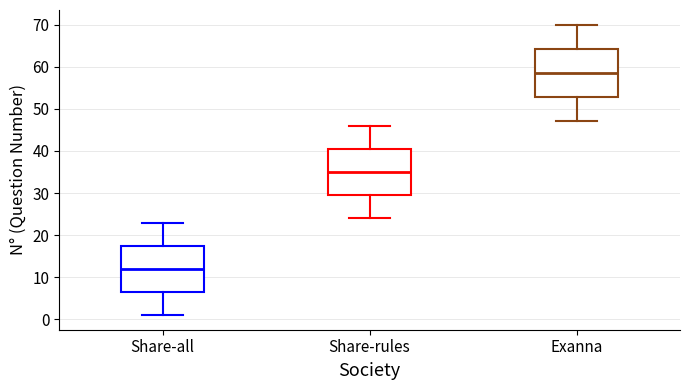

Which box's median line is the lowest?

Share-all